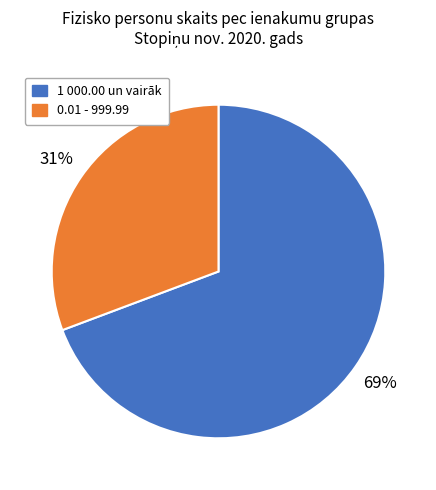

To the nearest percent, what percentage of the pie is 1 000.00 un vairāk?

69%